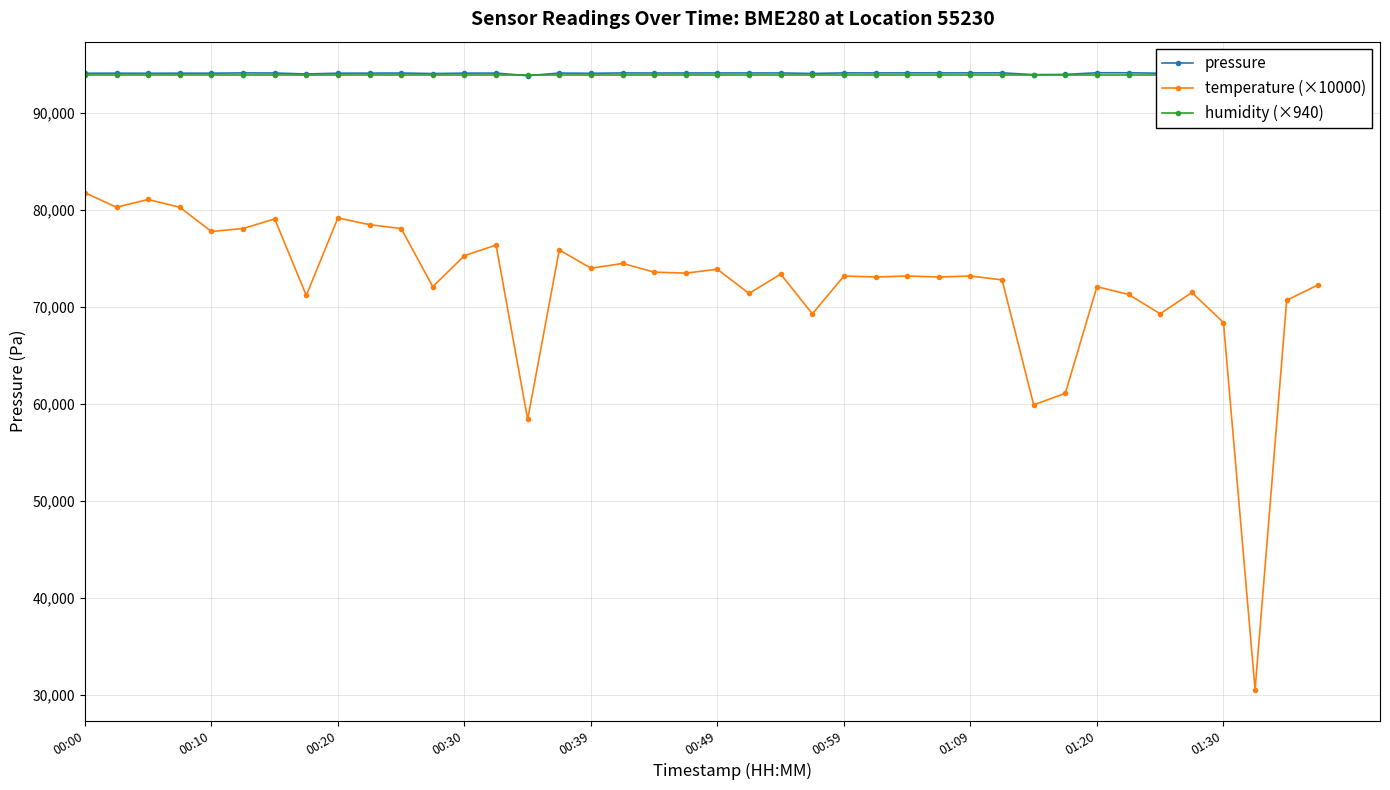

How many lines are shown in the chart?

3